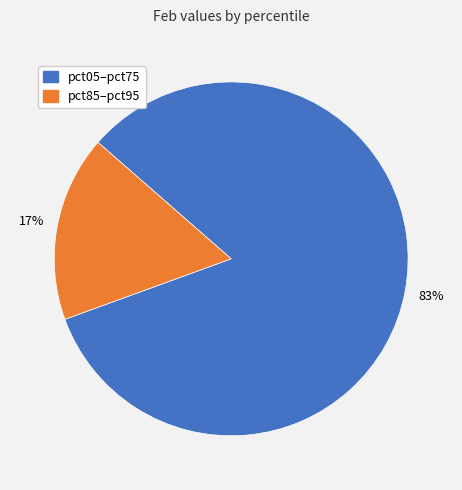

To the nearest percent, what is the average slice percentage?

50%